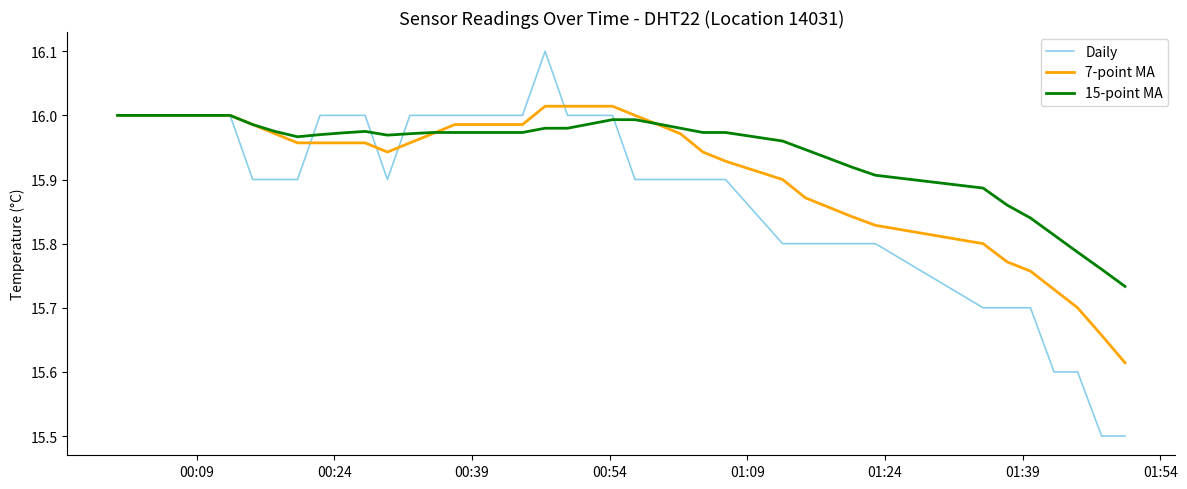

True or false: Daily and 7-point MA intersect in this chart.

True